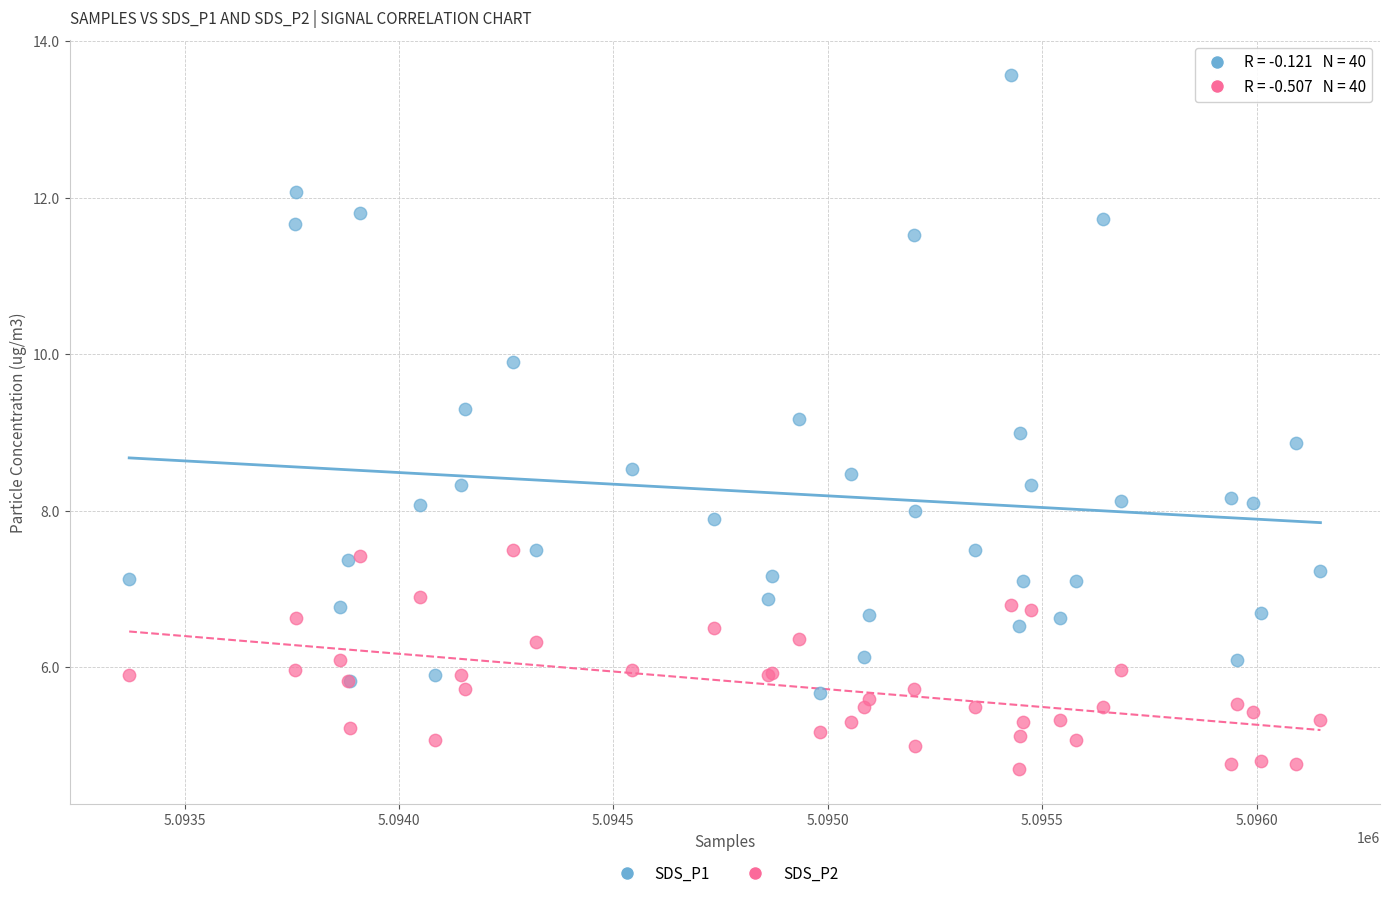

Which series reaches the minimum Y coordinate?

SDS_P2